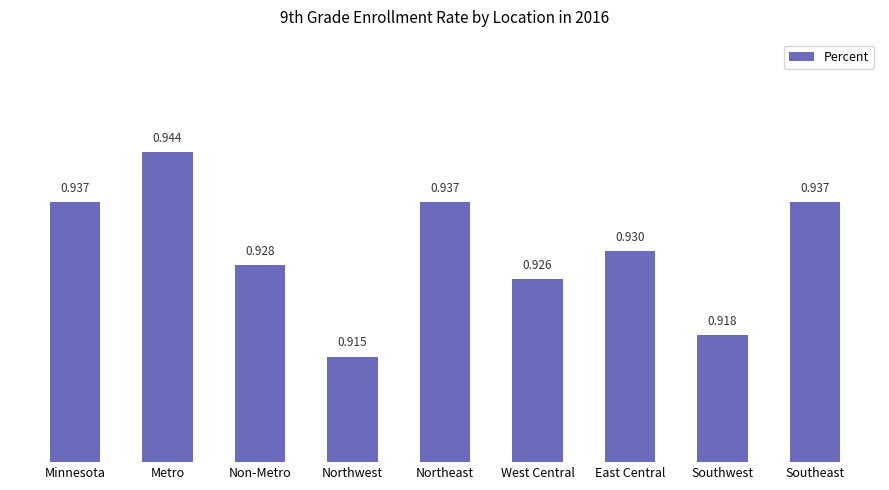

Are the bars horizontal?

No